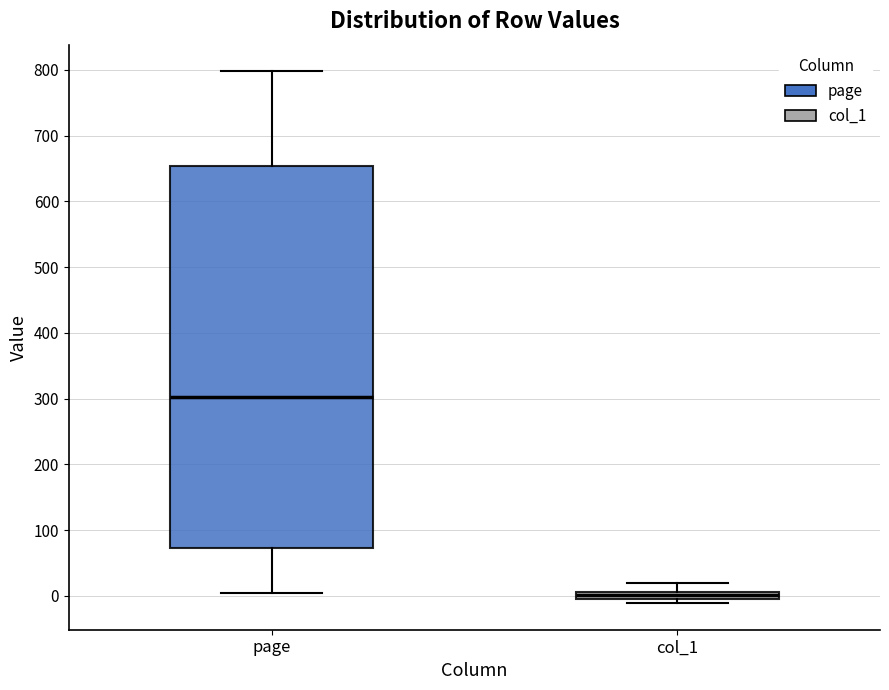

Comparing the boxes themselves (not the whiskers), which one is the tallest?

page